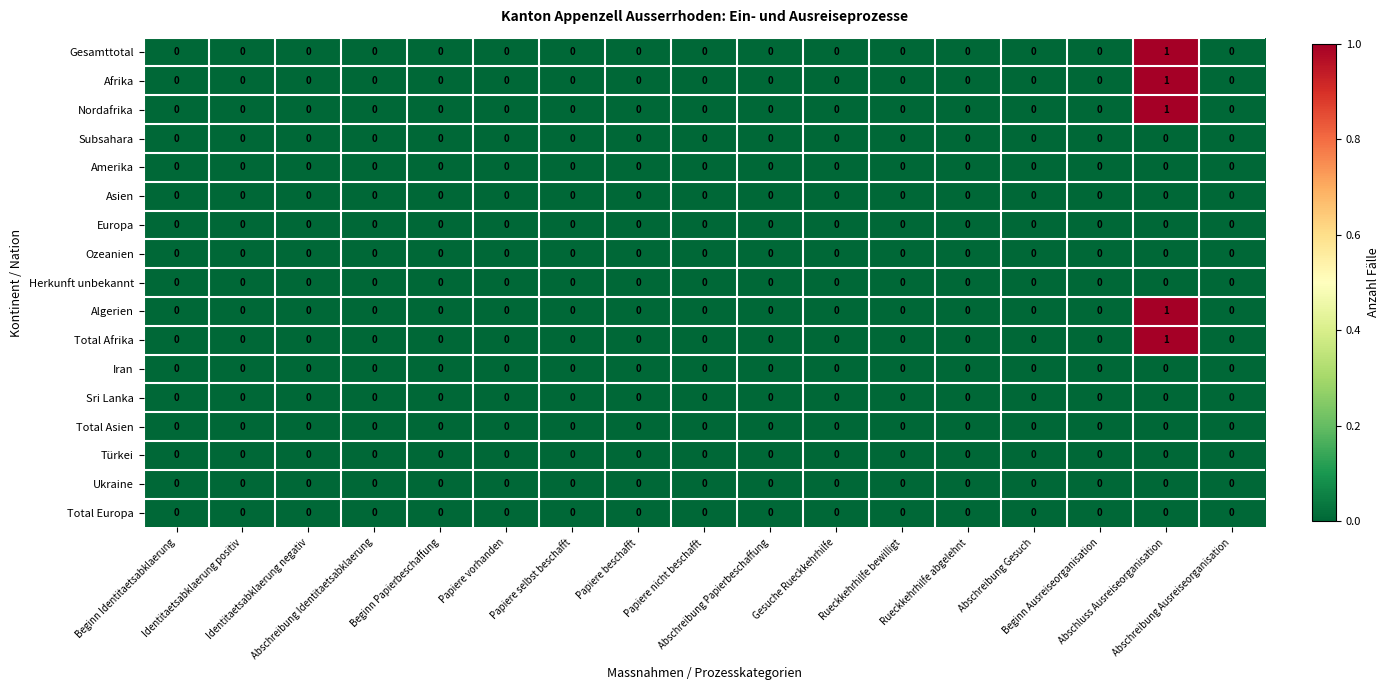

Reading left to right, what are all the values shown in this chart?

Gesamttotal: Beginn Identitaetsabklaerung=0	Identitaetsabklaerung positiv=0	Identitaetsabklaerung negativ=0	Abschreibung Identitaetsabklaerung=0	Beginn Papierbeschaffung=0	Papiere vorhanden=0	Papiere selbst beschafft=0	Papiere beschafft=0	Papiere nicht beschafft=0	Abschreibung Papierbeschaffung=0	Gesuche Rueckkehrhilfe=0	Rueckkehrhilfe bewilligt=0	Rueckkehrhilfe abgelehnt=0	Abschreibung Gesuch=0	Beginn Ausreiseorganisation=0	Abschluss Ausreiseorganisation=1	Abschreibung Ausreiseorganisation=0
Afrika: Beginn Identitaetsabklaerung=0	Identitaetsabklaerung positiv=0	Identitaetsabklaerung negativ=0	Abschreibung Identitaetsabklaerung=0	Beginn Papierbeschaffung=0	Papiere vorhanden=0	Papiere selbst beschafft=0	Papiere beschafft=0	Papiere nicht beschafft=0	Abschreibung Papierbeschaffung=0	Gesuche Rueckkehrhilfe=0	Rueckkehrhilfe bewilligt=0	Rueckkehrhilfe abgelehnt=0	Abschreibung Gesuch=0	Beginn Ausreiseorganisation=0	Abschluss Ausreiseorganisation=1	Abschreibung Ausreiseorganisation=0
Nordafrika: Beginn Identitaetsabklaerung=0	Identitaetsabklaerung positiv=0	Identitaetsabklaerung negativ=0	Abschreibung Identitaetsabklaerung=0	Beginn Papierbeschaffung=0	Papiere vorhanden=0	Papiere selbst beschafft=0	Papiere beschafft=0	Papiere nicht beschafft=0	Abschreibung Papierbeschaffung=0	Gesuche Rueckkehrhilfe=0	Rueckkehrhilfe bewilligt=0	Rueckkehrhilfe abgelehnt=0	Abschreibung Gesuch=0	Beginn Ausreiseorganisation=0	Abschluss Ausreiseorganisation=1	Abschreibung Ausreiseorganisation=0
Subsahara: Beginn Identitaetsabklaerung=0	Identitaetsabklaerung positiv=0	Identitaetsabklaerung negativ=0	Abschreibung Identitaetsabklaerung=0	Beginn Papierbeschaffung=0	Papiere vorhanden=0	Papiere selbst beschafft=0	Papiere beschafft=0	Papiere nicht beschafft=0	Abschreibung Papierbeschaffung=0	Gesuche Rueckkehrhilfe=0	Rueckkehrhilfe bewilligt=0	Rueckkehrhilfe abgelehnt=0	Abschreibung Gesuch=0	Beginn Ausreiseorganisation=0	Abschluss Ausreiseorganisation=0	Abschreibung Ausreiseorganisation=0
Amerika: Beginn Identitaetsabklaerung=0	Identitaetsabklaerung positiv=0	Identitaetsabklaerung negativ=0	Abschreibung Identitaetsabklaerung=0	Beginn Papierbeschaffung=0	Papiere vorhanden=0	Papiere selbst beschafft=0	Papiere beschafft=0	Papiere nicht beschafft=0	Abschreibung Papierbeschaffung=0	Gesuche Rueckkehrhilfe=0	Rueckkehrhilfe bewilligt=0	Rueckkehrhilfe abgelehnt=0	Abschreibung Gesuch=0	Beginn Ausreiseorganisation=0	Abschluss Ausreiseorganisation=0	Abschreibung Ausreiseorganisation=0
Asien: Beginn Identitaetsabklaerung=0	Identitaetsabklaerung positiv=0	Identitaetsabklaerung negativ=0	Abschreibung Identitaetsabklaerung=0	Beginn Papierbeschaffung=0	Papiere vorhanden=0	Papiere selbst beschafft=0	Papiere beschafft=0	Papiere nicht beschafft=0	Abschreibung Papierbeschaffung=0	Gesuche Rueckkehrhilfe=0	Rueckkehrhilfe bewilligt=0	Rueckkehrhilfe abgelehnt=0	Abschreibung Gesuch=0	Beginn Ausreiseorganisation=0	Abschluss Ausreiseorganisation=0	Abschreibung Ausreiseorganisation=0
Europa: Beginn Identitaetsabklaerung=0	Identitaetsabklaerung positiv=0	Identitaetsabklaerung negativ=0	Abschreibung Identitaetsabklaerung=0	Beginn Papierbeschaffung=0	Papiere vorhanden=0	Papiere selbst beschafft=0	Papiere beschafft=0	Papiere nicht beschafft=0	Abschreibung Papierbeschaffung=0	Gesuche Rueckkehrhilfe=0	Rueckkehrhilfe bewilligt=0	Rueckkehrhilfe abgelehnt=0	Abschreibung Gesuch=0	Beginn Ausreiseorganisation=0	Abschluss Ausreiseorganisation=0	Abschreibung Ausreiseorganisation=0
Ozeanien: Beginn Identitaetsabklaerung=0	Identitaetsabklaerung positiv=0	Identitaetsabklaerung negativ=0	Abschreibung Identitaetsabklaerung=0	Beginn Papierbeschaffung=0	Papiere vorhanden=0	Papiere selbst beschafft=0	Papiere beschafft=0	Papiere nicht beschafft=0	Abschreibung Papierbeschaffung=0	Gesuche Rueckkehrhilfe=0	Rueckkehrhilfe bewilligt=0	Rueckkehrhilfe abgelehnt=0	Abschreibung Gesuch=0	Beginn Ausreiseorganisation=0	Abschluss Ausreiseorganisation=0	Abschreibung Ausreiseorganisation=0
Herkunft unbekannt: Beginn Identitaetsabklaerung=0	Identitaetsabklaerung positiv=0	Identitaetsabklaerung negativ=0	Abschreibung Identitaetsabklaerung=0	Beginn Papierbeschaffung=0	Papiere vorhanden=0	Papiere selbst beschafft=0	Papiere beschafft=0	Papiere nicht beschafft=0	Abschreibung Papierbeschaffung=0	Gesuche Rueckkehrhilfe=0	Rueckkehrhilfe bewilligt=0	Rueckkehrhilfe abgelehnt=0	Abschreibung Gesuch=0	Beginn Ausreiseorganisation=0	Abschluss Ausreiseorganisation=0	Abschreibung Ausreiseorganisation=0
Algerien: Beginn Identitaetsabklaerung=0	Identitaetsabklaerung positiv=0	Identitaetsabklaerung negativ=0	Abschreibung Identitaetsabklaerung=0	Beginn Papierbeschaffung=0	Papiere vorhanden=0	Papiere selbst beschafft=0	Papiere beschafft=0	Papiere nicht beschafft=0	Abschreibung Papierbeschaffung=0	Gesuche Rueckkehrhilfe=0	Rueckkehrhilfe bewilligt=0	Rueckkehrhilfe abgelehnt=0	Abschreibung Gesuch=0	Beginn Ausreiseorganisation=0	Abschluss Ausreiseorganisation=1	Abschreibung Ausreiseorganisation=0
Total Afrika: Beginn Identitaetsabklaerung=0	Identitaetsabklaerung positiv=0	Identitaetsabklaerung negativ=0	Abschreibung Identitaetsabklaerung=0	Beginn Papierbeschaffung=0	Papiere vorhanden=0	Papiere selbst beschafft=0	Papiere beschafft=0	Papiere nicht beschafft=0	Abschreibung Papierbeschaffung=0	Gesuche Rueckkehrhilfe=0	Rueckkehrhilfe bewilligt=0	Rueckkehrhilfe abgelehnt=0	Abschreibung Gesuch=0	Beginn Ausreiseorganisation=0	Abschluss Ausreiseorganisation=1	Abschreibung Ausreiseorganisation=0
Iran: Beginn Identitaetsabklaerung=0	Identitaetsabklaerung positiv=0	Identitaetsabklaerung negativ=0	Abschreibung Identitaetsabklaerung=0	Beginn Papierbeschaffung=0	Papiere vorhanden=0	Papiere selbst beschafft=0	Papiere beschafft=0	Papiere nicht beschafft=0	Abschreibung Papierbeschaffung=0	Gesuche Rueckkehrhilfe=0	Rueckkehrhilfe bewilligt=0	Rueckkehrhilfe abgelehnt=0	Abschreibung Gesuch=0	Beginn Ausreiseorganisation=0	Abschluss Ausreiseorganisation=0	Abschreibung Ausreiseorganisation=0
Sri Lanka: Beginn Identitaetsabklaerung=0	Identitaetsabklaerung positiv=0	Identitaetsabklaerung negativ=0	Abschreibung Identitaetsabklaerung=0	Beginn Papierbeschaffung=0	Papiere vorhanden=0	Papiere selbst beschafft=0	Papiere beschafft=0	Papiere nicht beschafft=0	Abschreibung Papierbeschaffung=0	Gesuche Rueckkehrhilfe=0	Rueckkehrhilfe bewilligt=0	Rueckkehrhilfe abgelehnt=0	Abschreibung Gesuch=0	Beginn Ausreiseorganisation=0	Abschluss Ausreiseorganisation=0	Abschreibung Ausreiseorganisation=0
Total Asien: Beginn Identitaetsabklaerung=0	Identitaetsabklaerung positiv=0	Identitaetsabklaerung negativ=0	Abschreibung Identitaetsabklaerung=0	Beginn Papierbeschaffung=0	Papiere vorhanden=0	Papiere selbst beschafft=0	Papiere beschafft=0	Papiere nicht beschafft=0	Abschreibung Papierbeschaffung=0	Gesuche Rueckkehrhilfe=0	Rueckkehrhilfe bewilligt=0	Rueckkehrhilfe abgelehnt=0	Abschreibung Gesuch=0	Beginn Ausreiseorganisation=0	Abschluss Ausreiseorganisation=0	Abschreibung Ausreiseorganisation=0
Türkei: Beginn Identitaetsabklaerung=0	Identitaetsabklaerung positiv=0	Identitaetsabklaerung negativ=0	Abschreibung Identitaetsabklaerung=0	Beginn Papierbeschaffung=0	Papiere vorhanden=0	Papiere selbst beschafft=0	Papiere beschafft=0	Papiere nicht beschafft=0	Abschreibung Papierbeschaffung=0	Gesuche Rueckkehrhilfe=0	Rueckkehrhilfe bewilligt=0	Rueckkehrhilfe abgelehnt=0	Abschreibung Gesuch=0	Beginn Ausreiseorganisation=0	Abschluss Ausreiseorganisation=0	Abschreibung Ausreiseorganisation=0
Ukraine: Beginn Identitaetsabklaerung=0	Identitaetsabklaerung positiv=0	Identitaetsabklaerung negativ=0	Abschreibung Identitaetsabklaerung=0	Beginn Papierbeschaffung=0	Papiere vorhanden=0	Papiere selbst beschafft=0	Papiere beschafft=0	Papiere nicht beschafft=0	Abschreibung Papierbeschaffung=0	Gesuche Rueckkehrhilfe=0	Rueckkehrhilfe bewilligt=0	Rueckkehrhilfe abgelehnt=0	Abschreibung Gesuch=0	Beginn Ausreiseorganisation=0	Abschluss Ausreiseorganisation=0	Abschreibung Ausreiseorganisation=0
Total Europa: Beginn Identitaetsabklaerung=0	Identitaetsabklaerung positiv=0	Identitaetsabklaerung negativ=0	Abschreibung Identitaetsabklaerung=0	Beginn Papierbeschaffung=0	Papiere vorhanden=0	Papiere selbst beschafft=0	Papiere beschafft=0	Papiere nicht beschafft=0	Abschreibung Papierbeschaffung=0	Gesuche Rueckkehrhilfe=0	Rueckkehrhilfe bewilligt=0	Rueckkehrhilfe abgelehnt=0	Abschreibung Gesuch=0	Beginn Ausreiseorganisation=0	Abschluss Ausreiseorganisation=0	Abschreibung Ausreiseorganisation=0